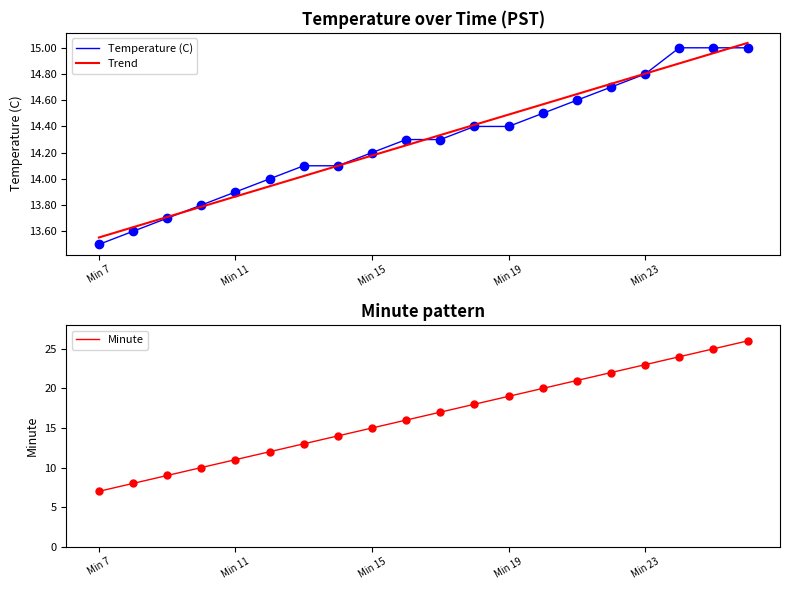

What is the total value across all series at 17?

53.9